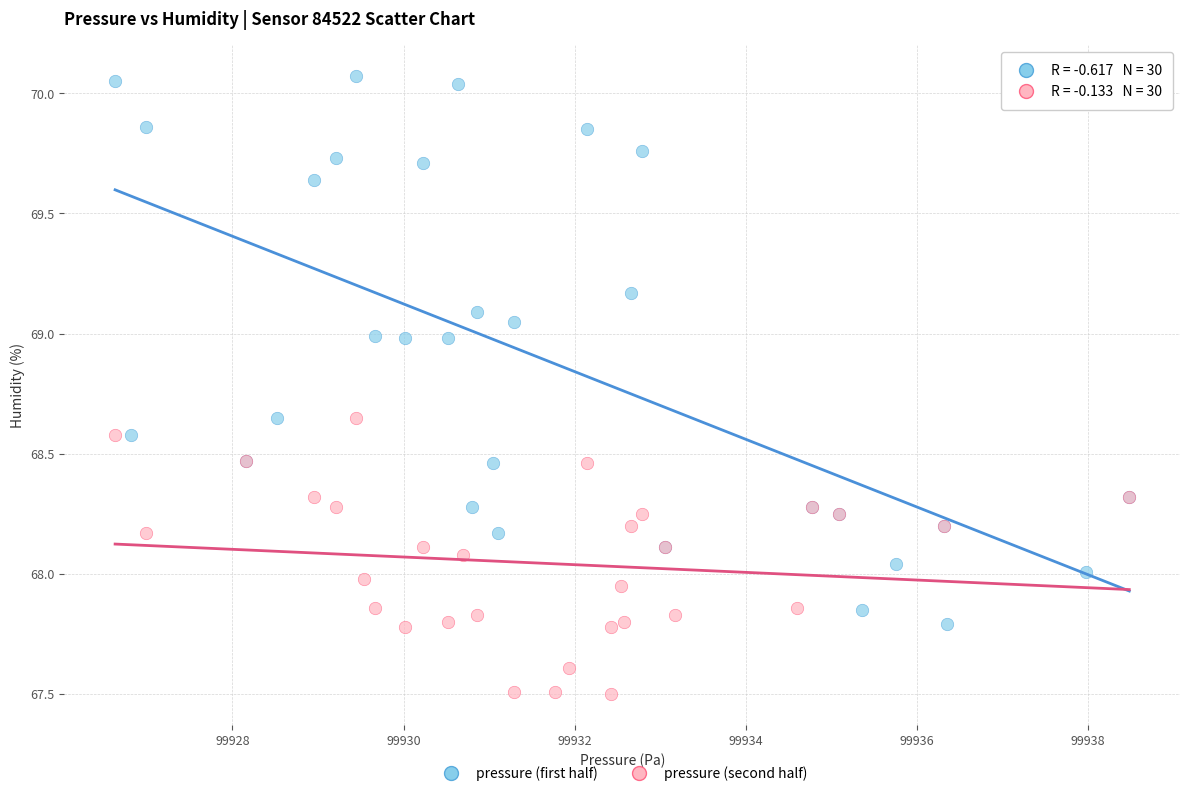

Which series has the widest spread of Y values?

pressure (first half)